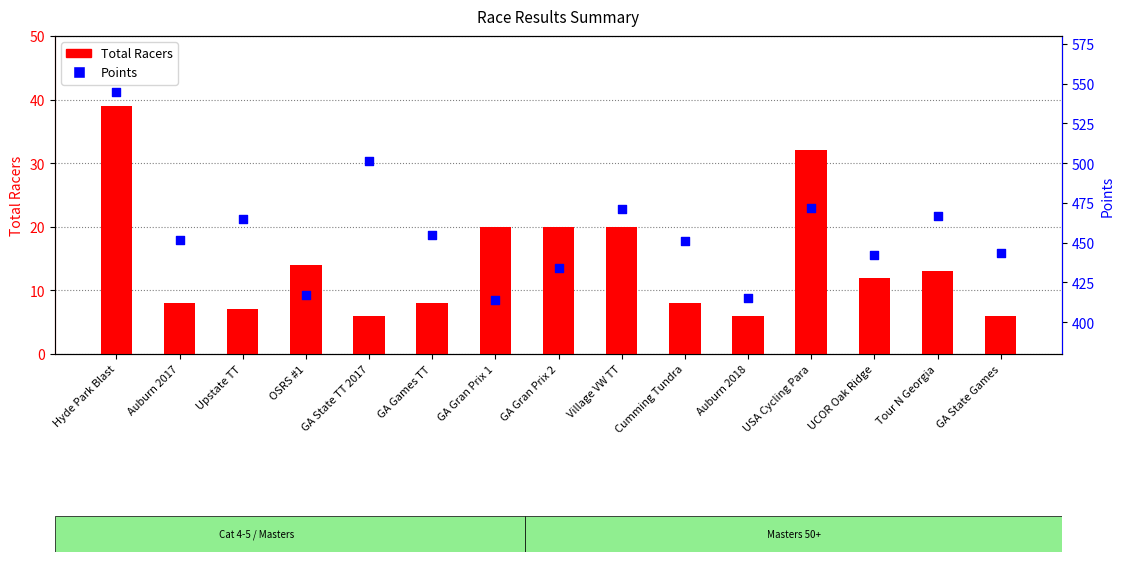

Which series contains the highest Y value?

Points